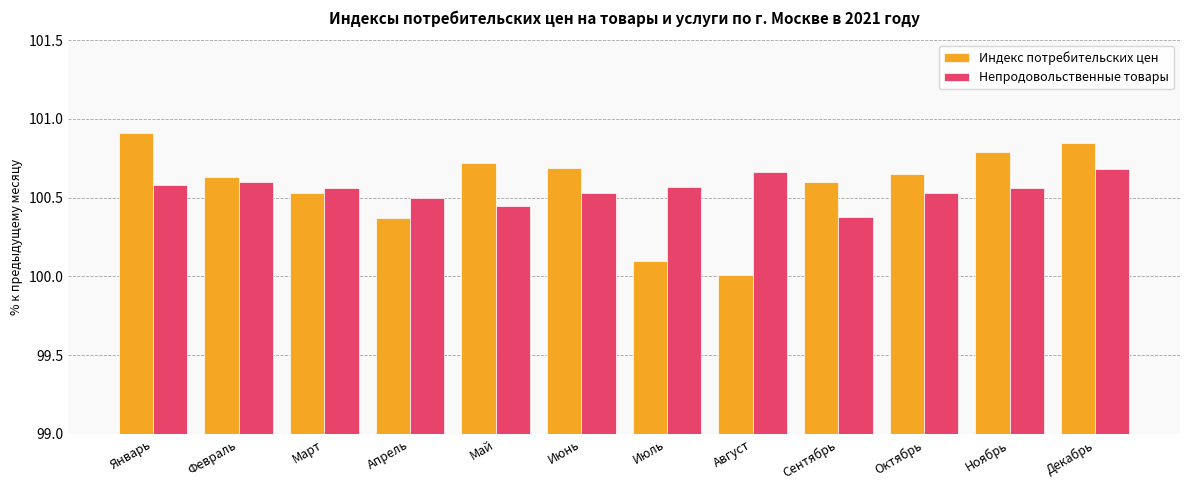

What is the minimum value shown in the chart?

100.0